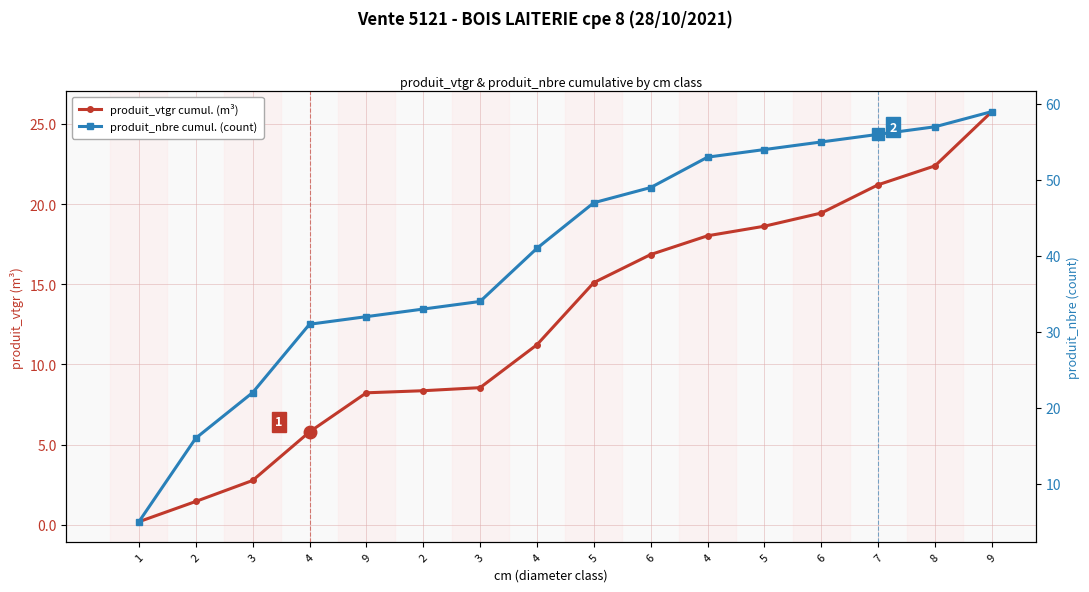

What is the average value of the produit_nbre cumul. (count) series?

40.2